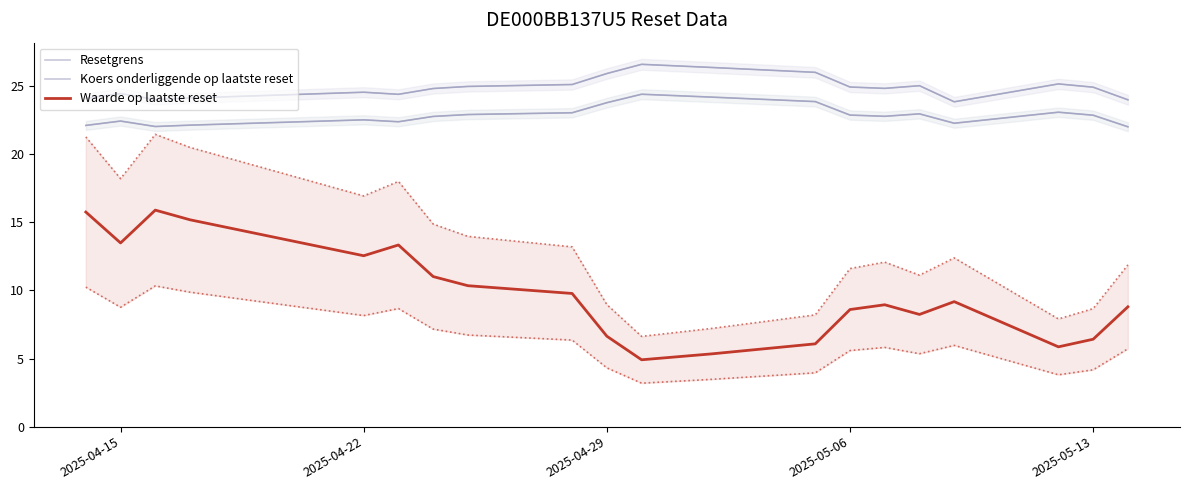

Rank the series by their maximum value, from highest to lowest.

Resetgrens, Koers onderliggende op laatste reset, Waarde op laatste reset